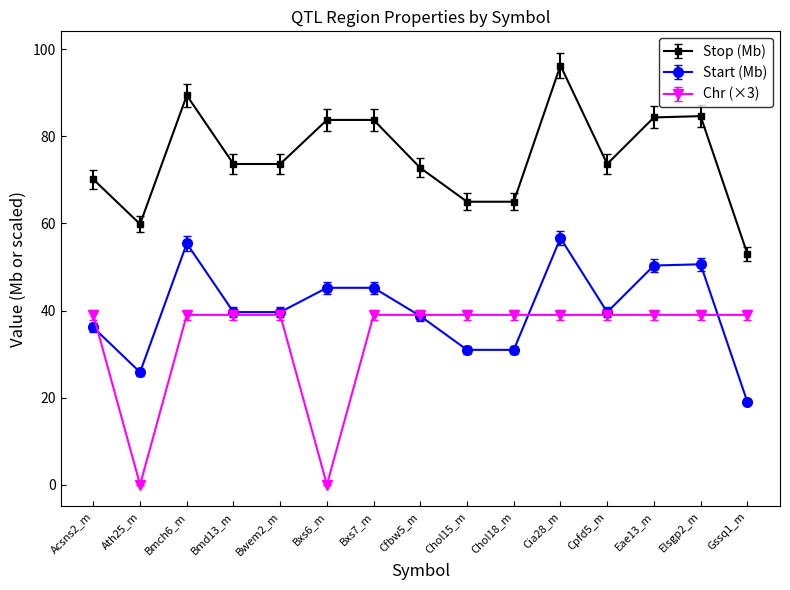

What position from the right is Bxs7_m?

9